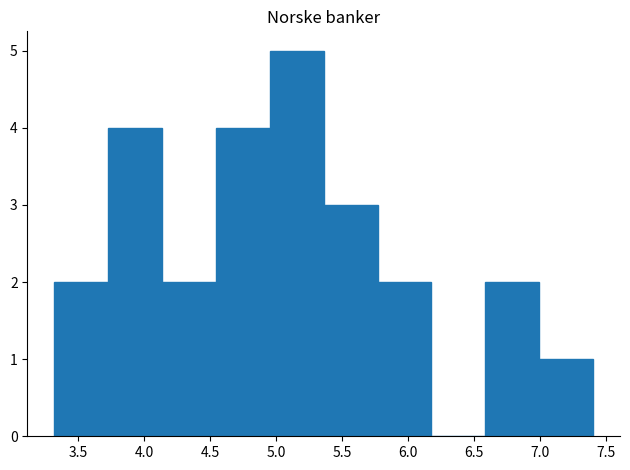

Over which range of the x-axis is the bar tallest?

4.95 to 5.35